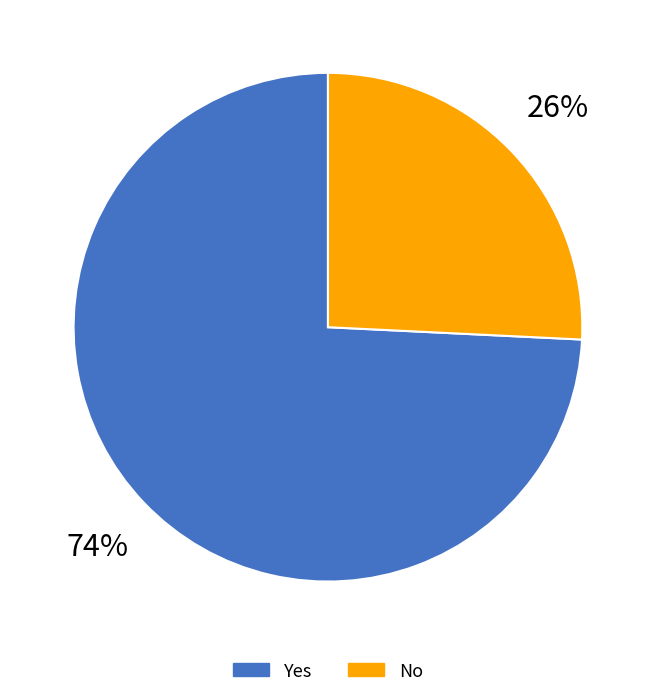

To the nearest percent, what portion does No represent?

26%